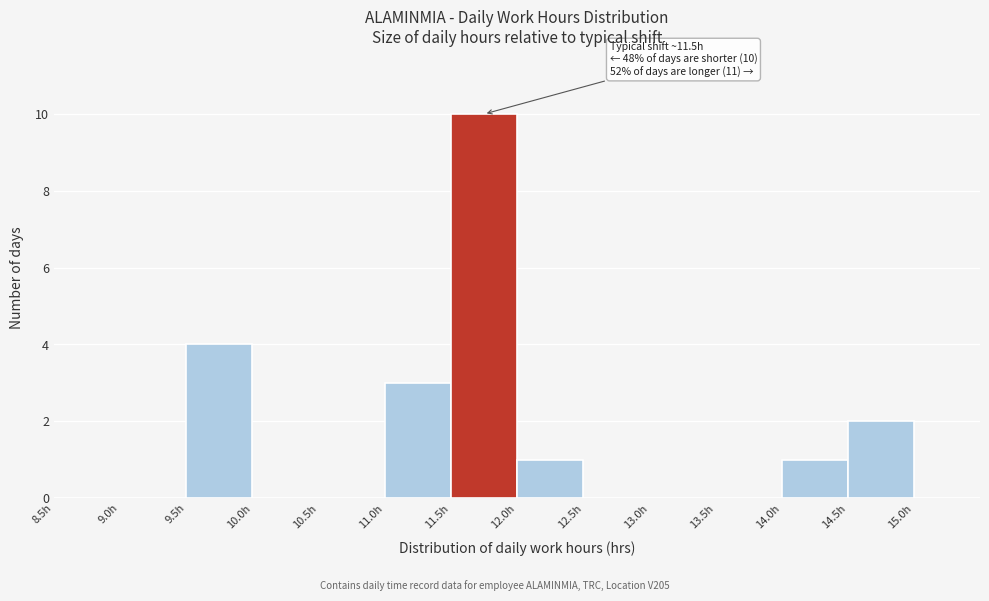

Which range on the x-axis has the tallest bar?

11.5 to 12.0